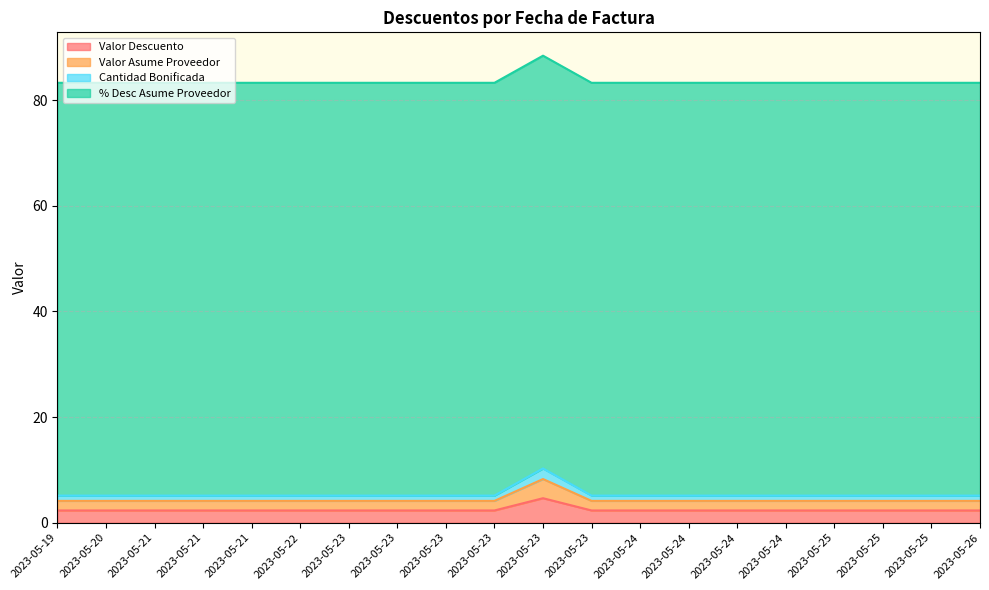

True or false: Valor Descuento has more than 0 points higher than both neighbors.

True